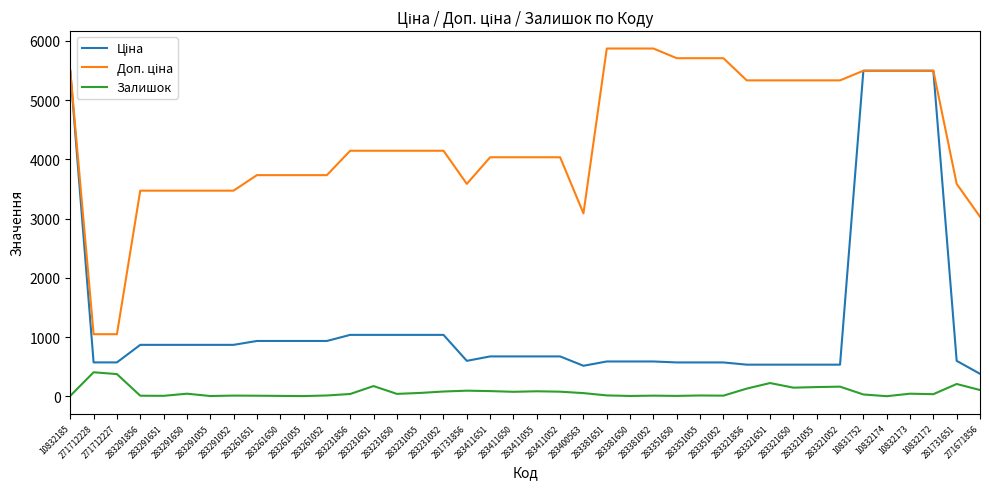

What position from the right is 10832172?

3